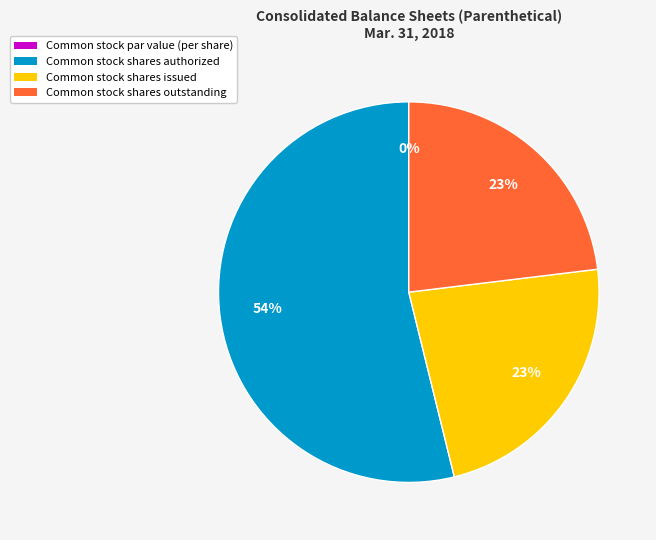

Count the number of slices in the pie.

4